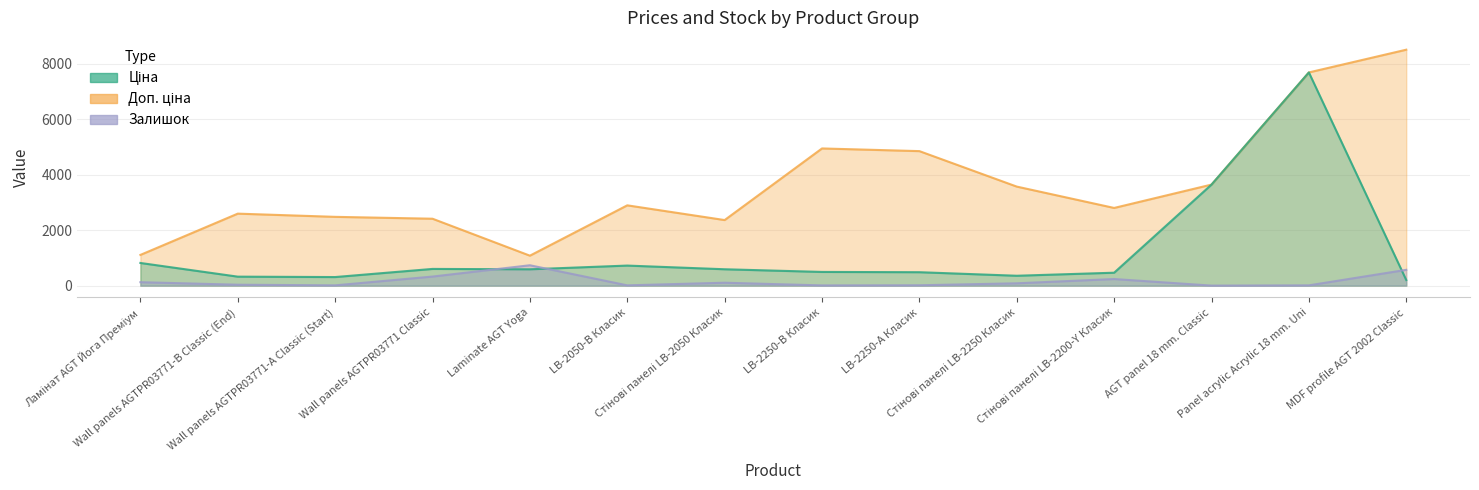

Between Стінові панелі LB-2250 Класик and Wall panels AGTPR03771-А Classic (Start), which is larger?

Стінові панелі LB-2250 Класик